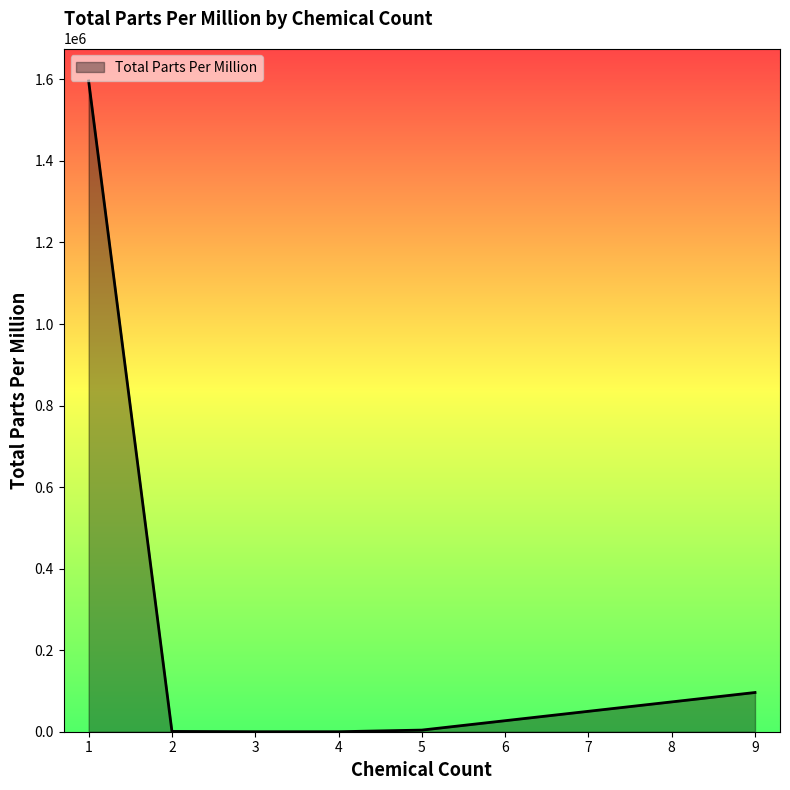

How many lines are shown in the chart?

1